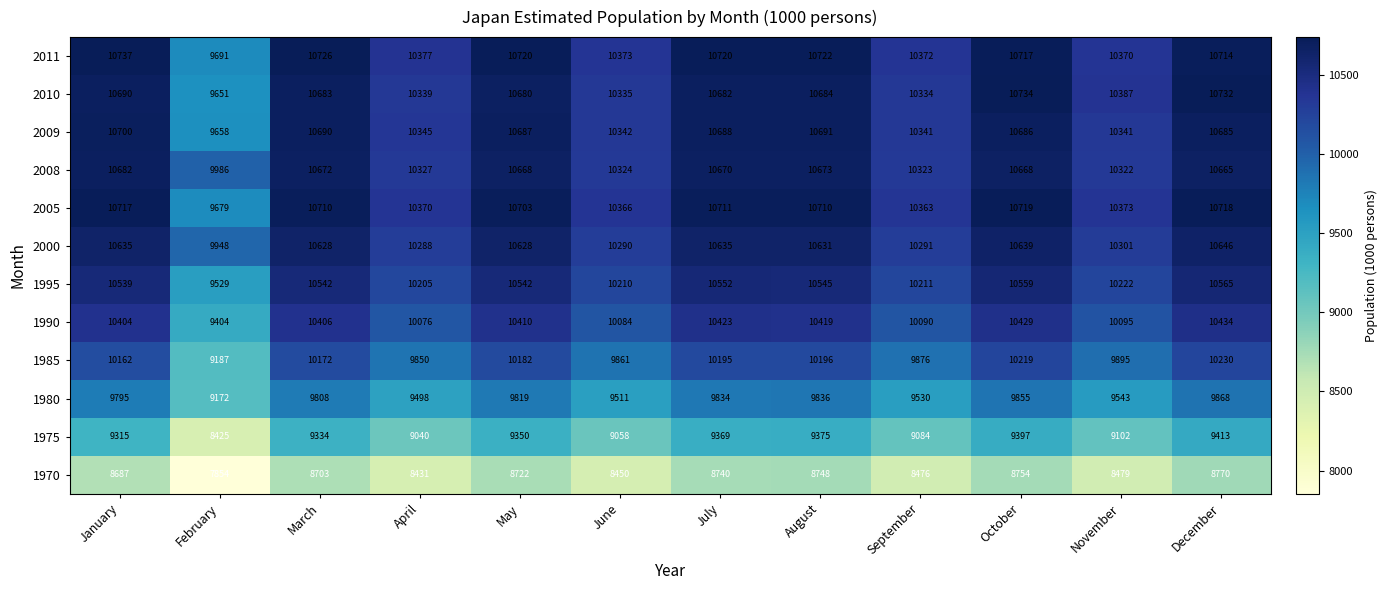

Rank the series at October from lowest to highest value.

1970, 1975, 1980, 1985, 1990, 1995, 2000, 2008, 2009, 2011, 2005, 2010